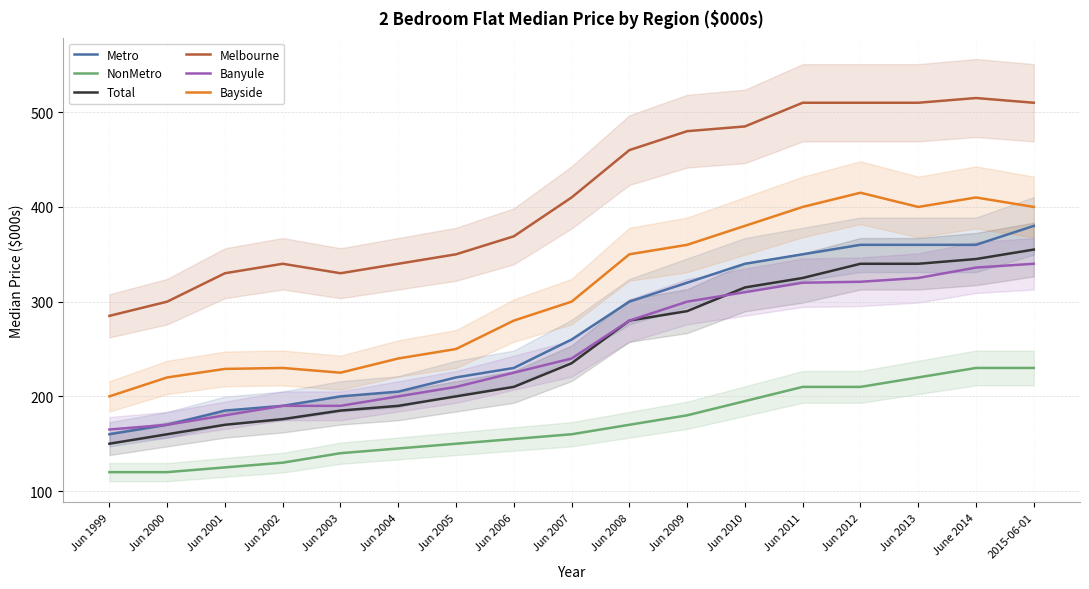

Which series has the largest total across all categories?

Melbourne